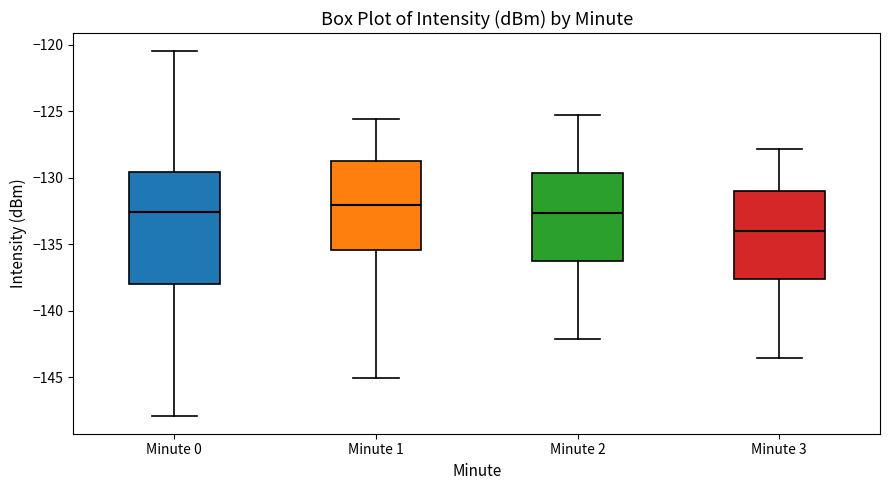

Where is the lower edge of the box for Minute 3 on the y-axis? The values are not printed on the chart, so give them approximately, as read against the axis.

-137.5